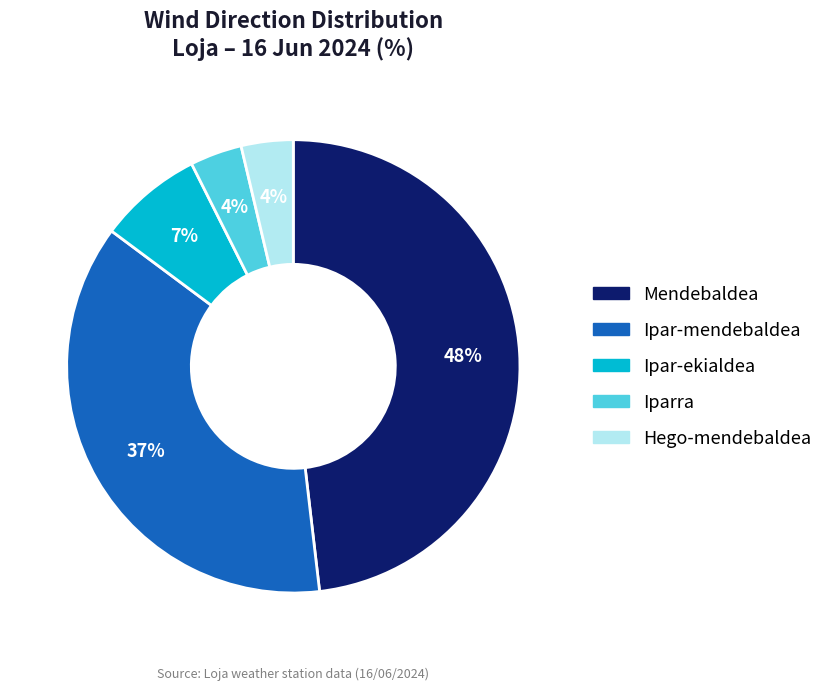

Which has a higher value, Mendebaldea or Hego-mendebaldea?

Mendebaldea